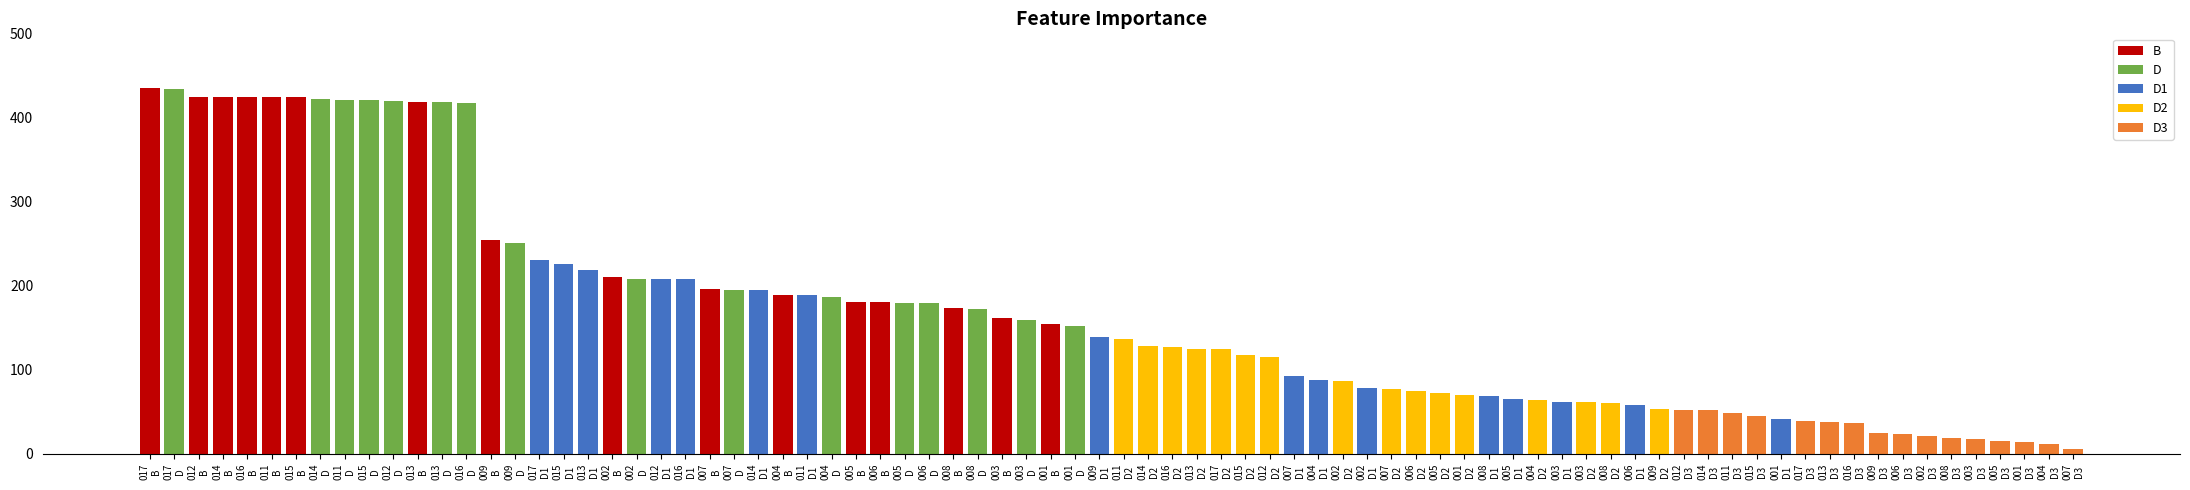

Between 007 and 008, which is larger?

007